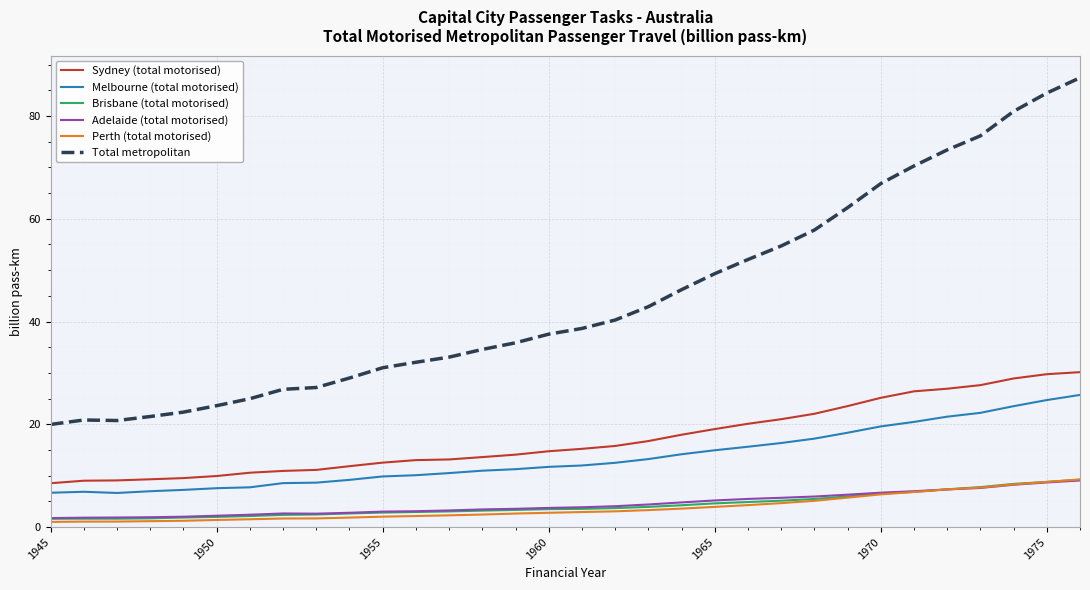

What is the greatest value displayed?

87.4